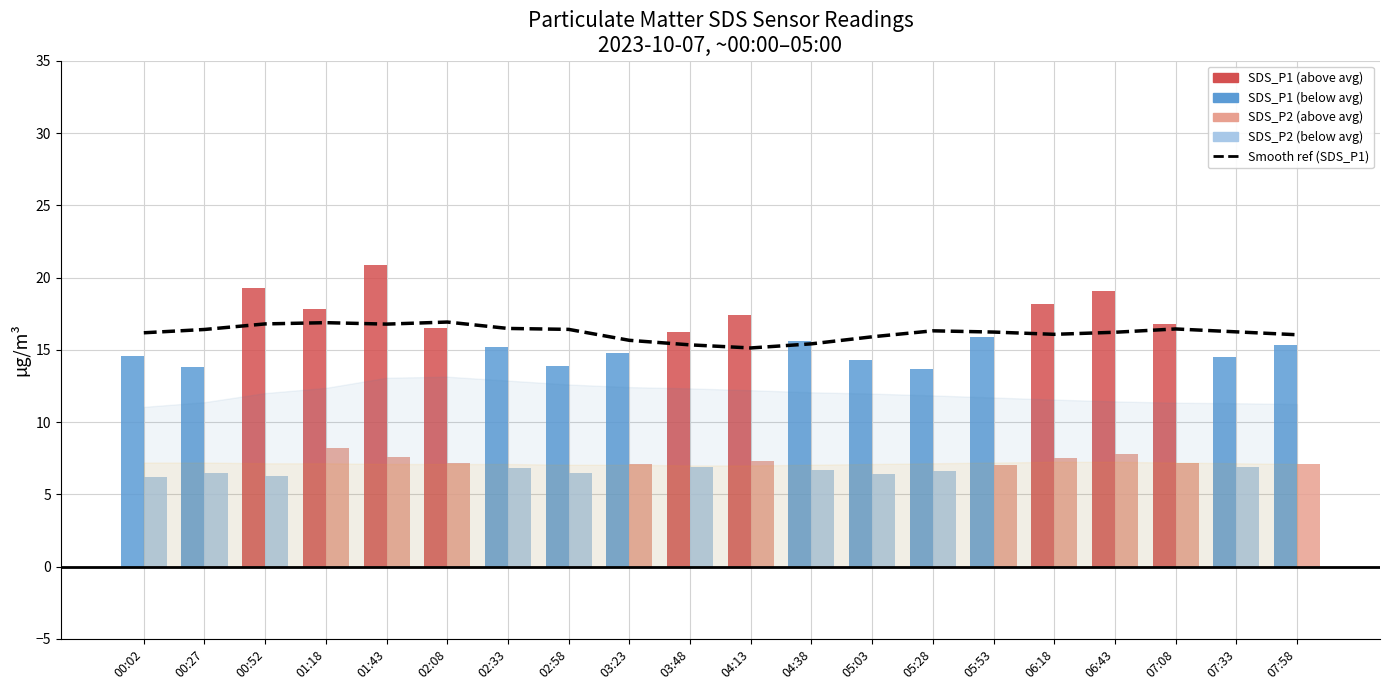

At which category is the sum across all series the highest?

01:43